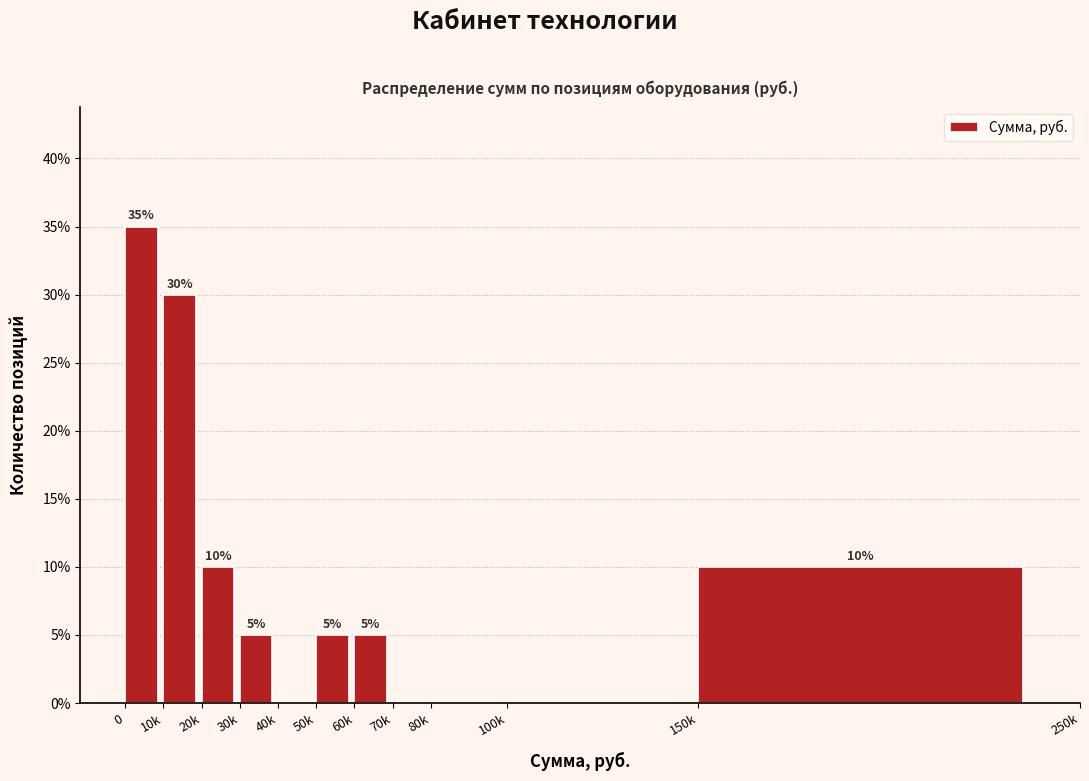

Reading right to left, list all the values displayed in this chart.

150k=10	100k=0	80k=0	70k=0	60k=5	50k=5	40k=0	30k=5	20k=10	10k=30	0=35